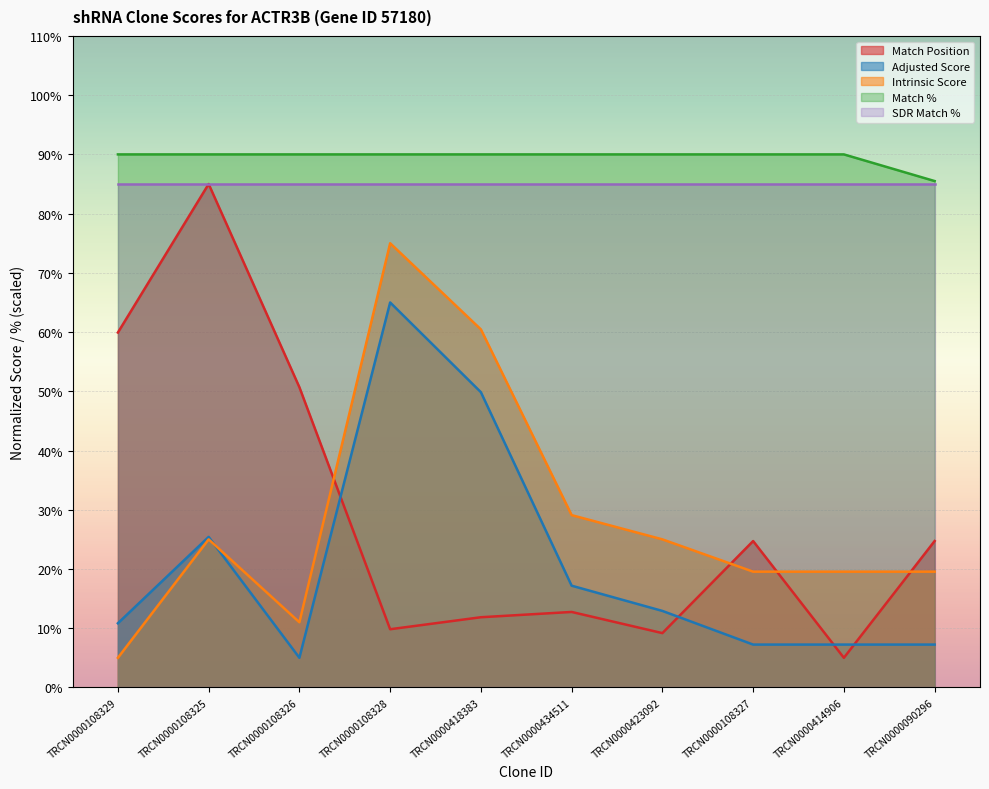

The Match % series shows 90.0 at TRCN0000108327. True or false?

True